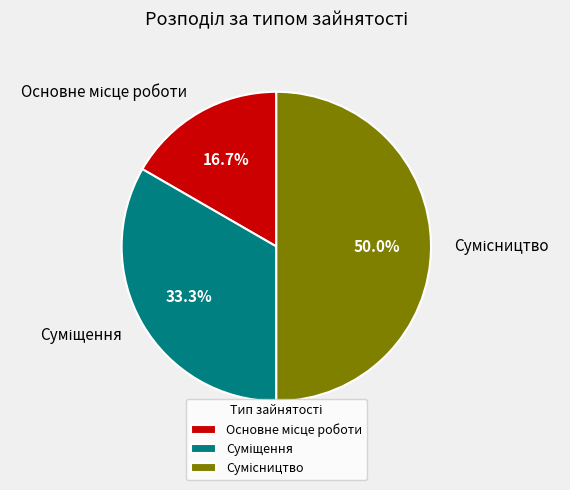

How many slices are in this pie chart?

3